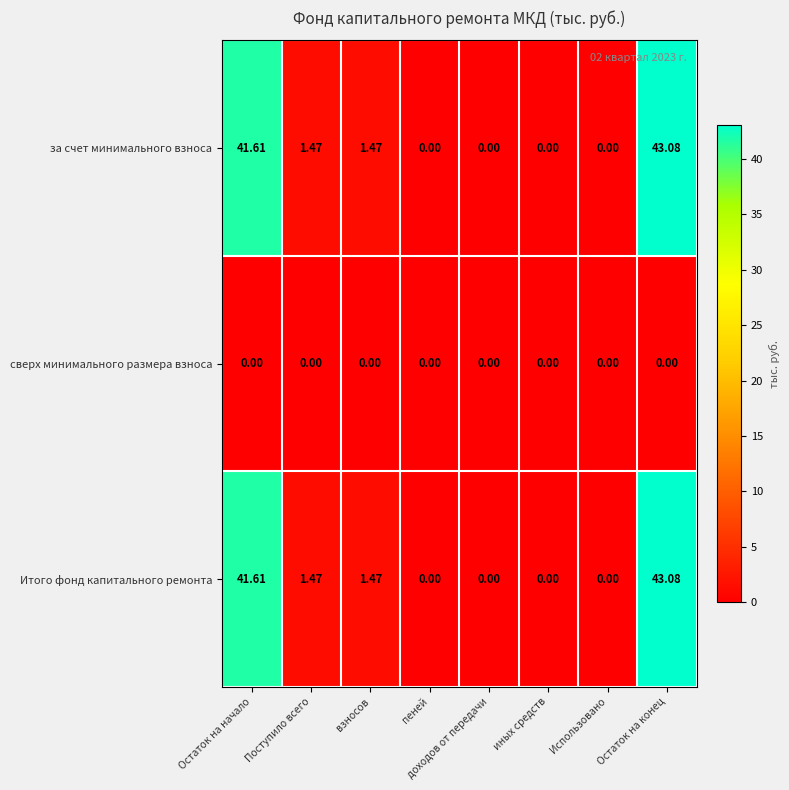

Which category has the highest value in the за счет минимального взноса series?

Остаток на конец